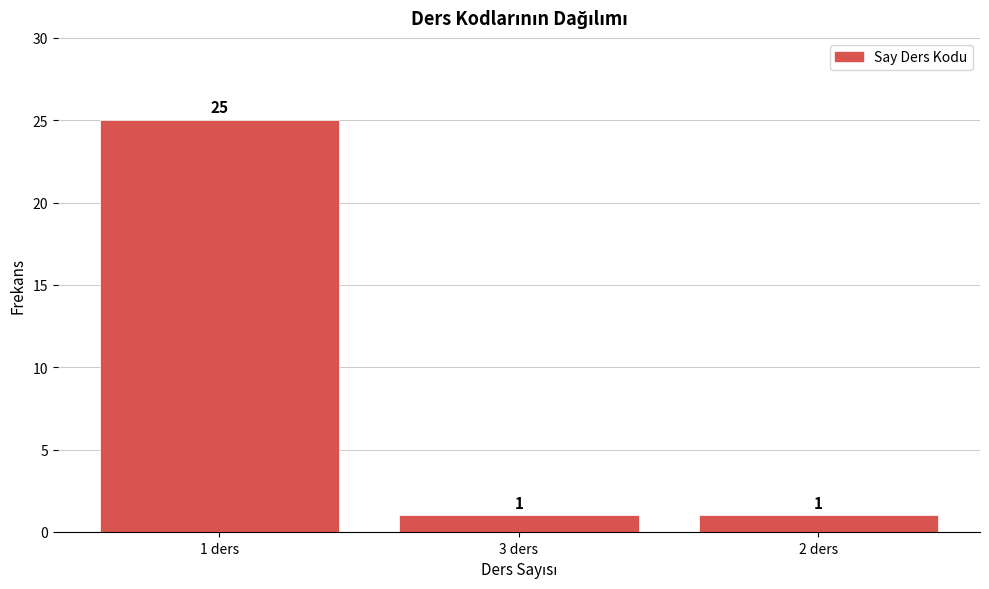

Reading left to right, list all the values displayed in this chart.

1 ders=25	3 ders=1	2 ders=1